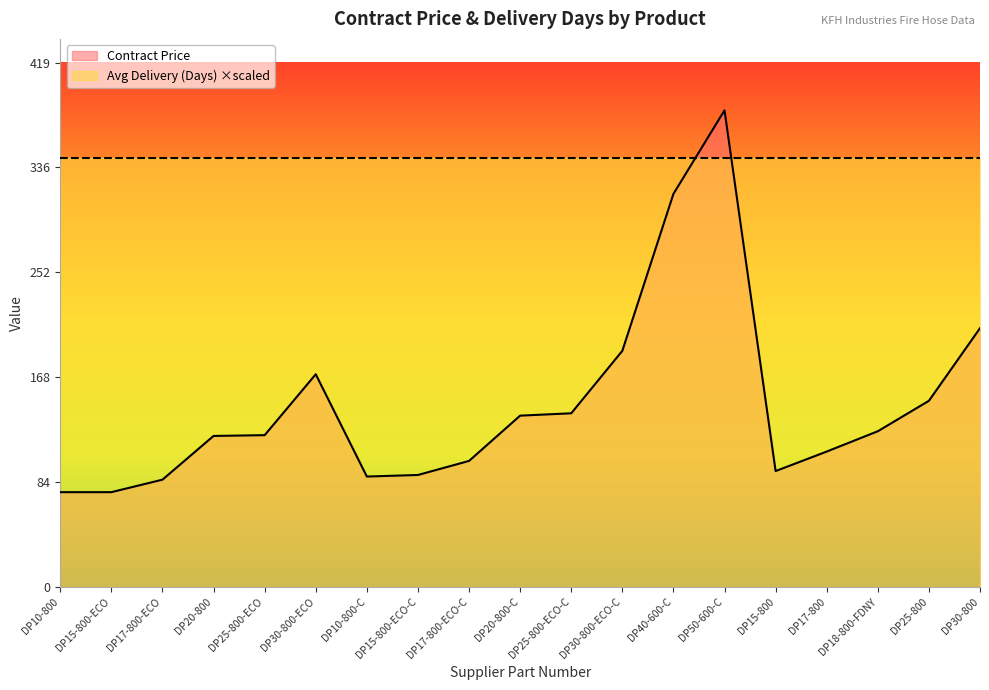

What is the difference between the values at DP25-800-ECO and DP15-800-ECO-C?

31.9